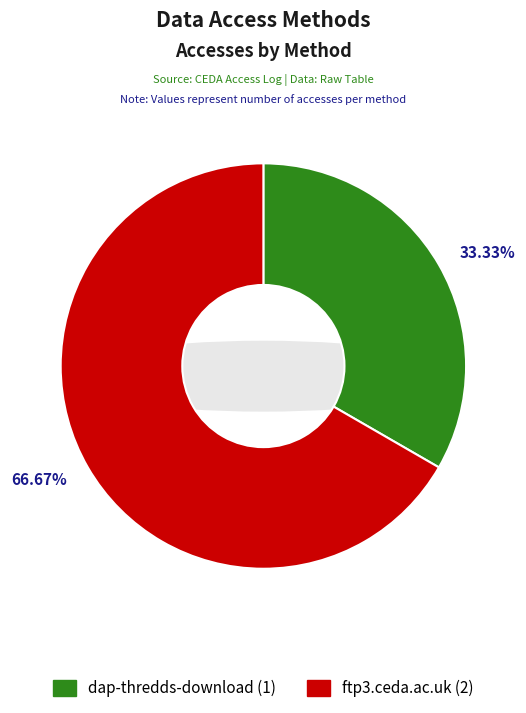

Is it true that dap-thredds-download is 33% of the pie?

True